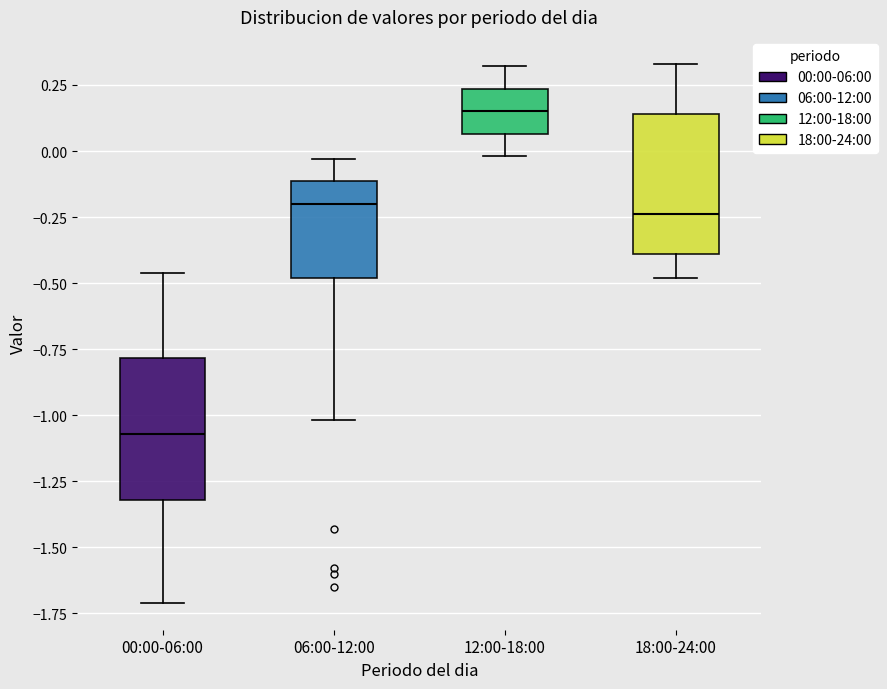

Where does the upper whisker of the box for 12:00-18:00 end on the y-axis? The values are not printed on the chart, so give them approximately, as read against the axis.

0.30